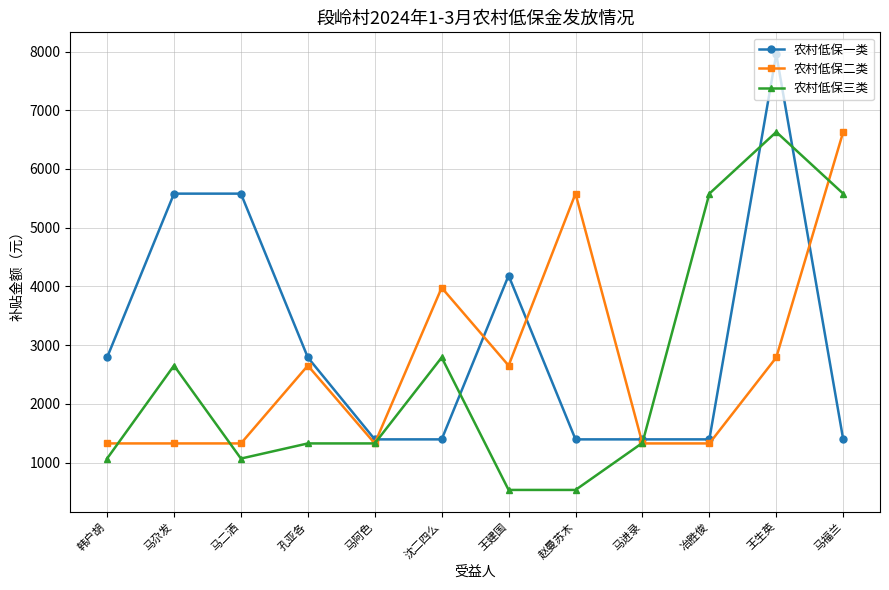

What is the minimum value shown in the chart?

534